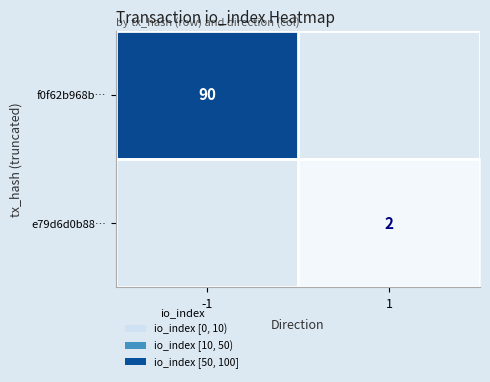

Is it true that e79d6d0b88… equals 3 at 1?

False